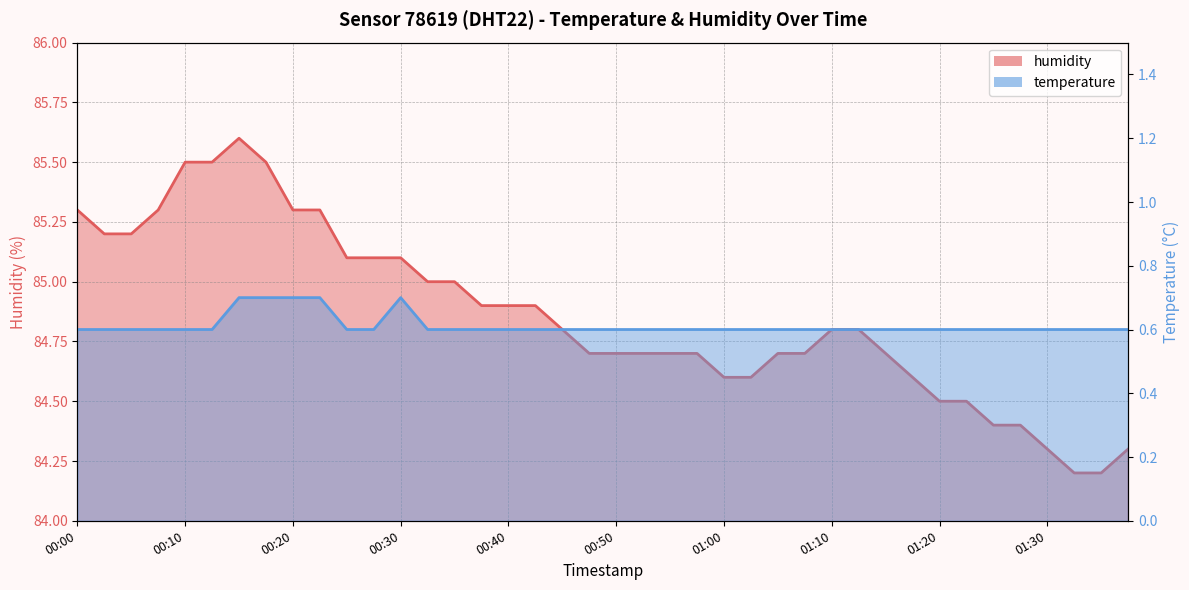

How many lines are shown in the chart?

2